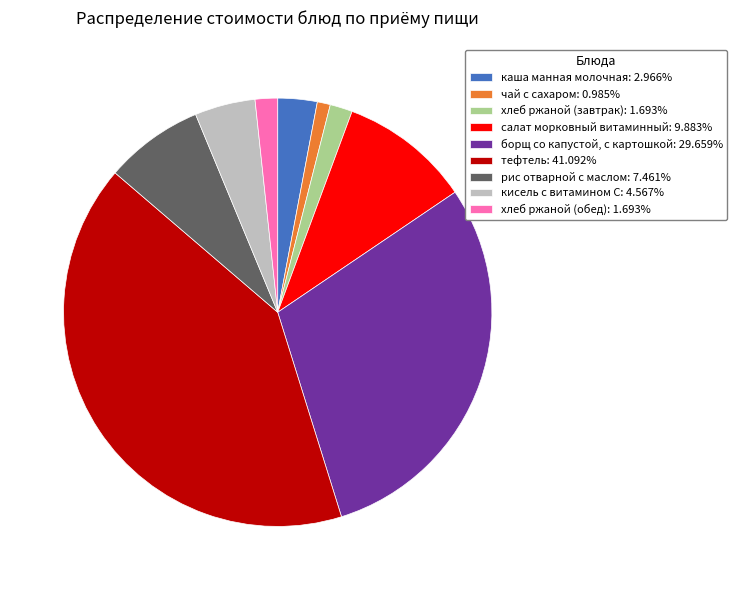

Count the number of slices in the pie.

9